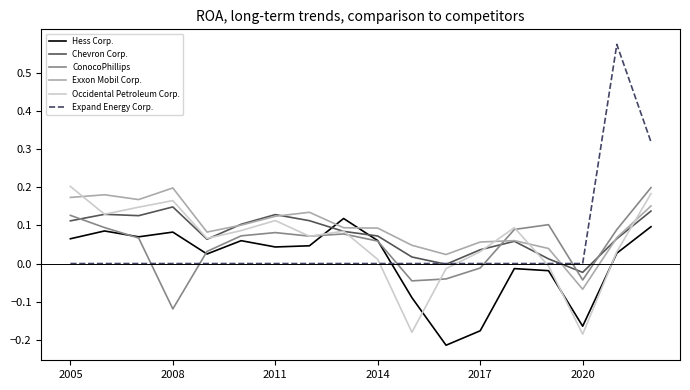

Which series has the largest range (max minus min)?

Expand Energy Corp.